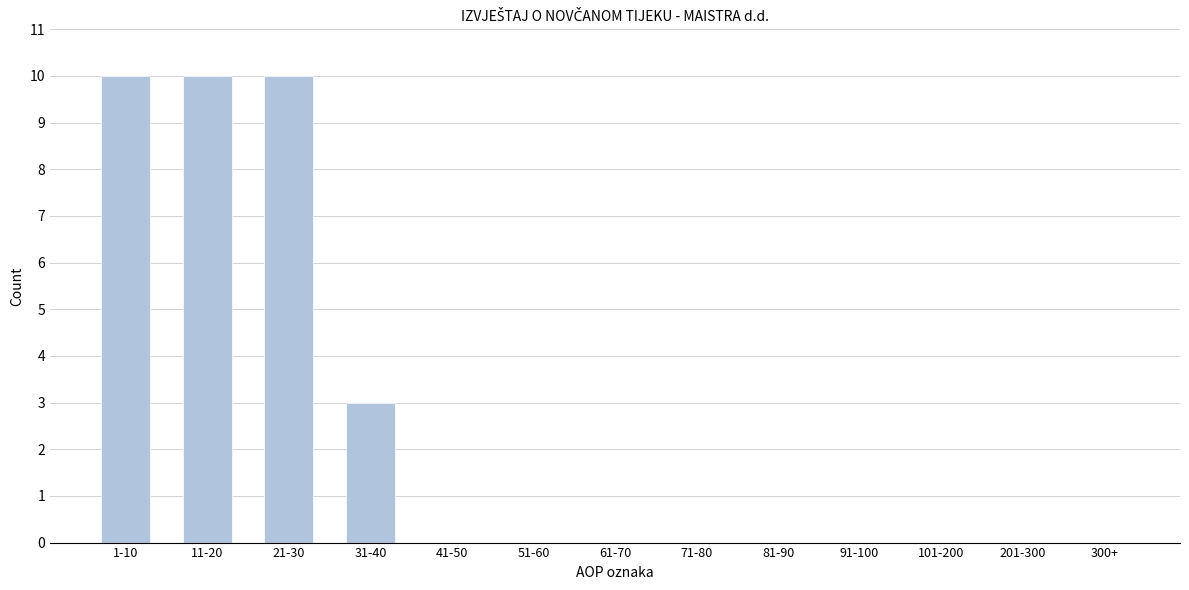

Reading right to left, extract all data points from this chart.

300+=0	201-300=0	101-200=0	91-100=0	81-90=0	71-80=0	61-70=0	51-60=0	41-50=0	31-40=3	21-30=10	11-20=10	1-10=10